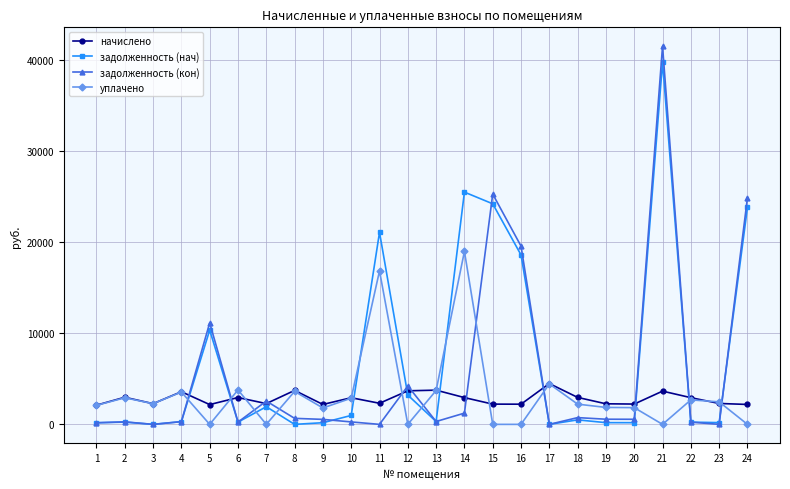

Where is задолженность (кон) nearest to the value 20780?

16